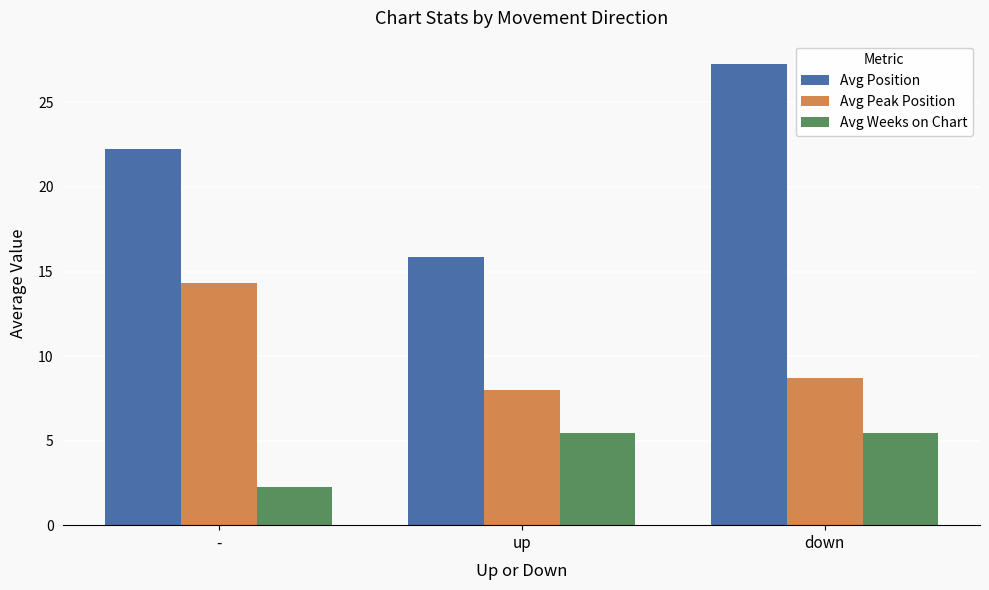

At which category is the sum across all series the highest?

down